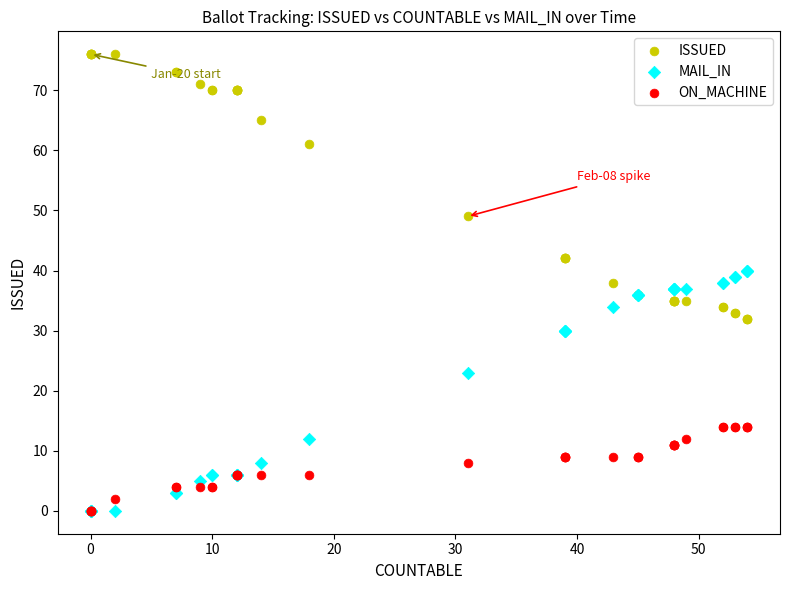

What are all the series names shown in the legend?

ISSUED, MAIL_IN, ON_MACHINE